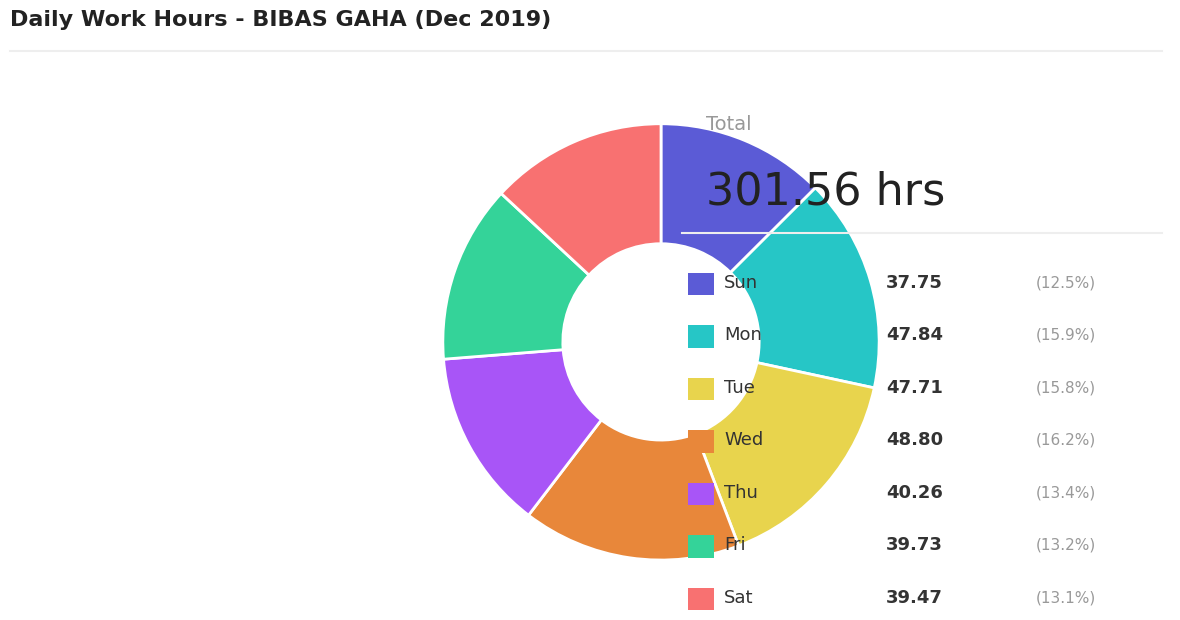

Is there any slice that represents more than half of the pie?

No